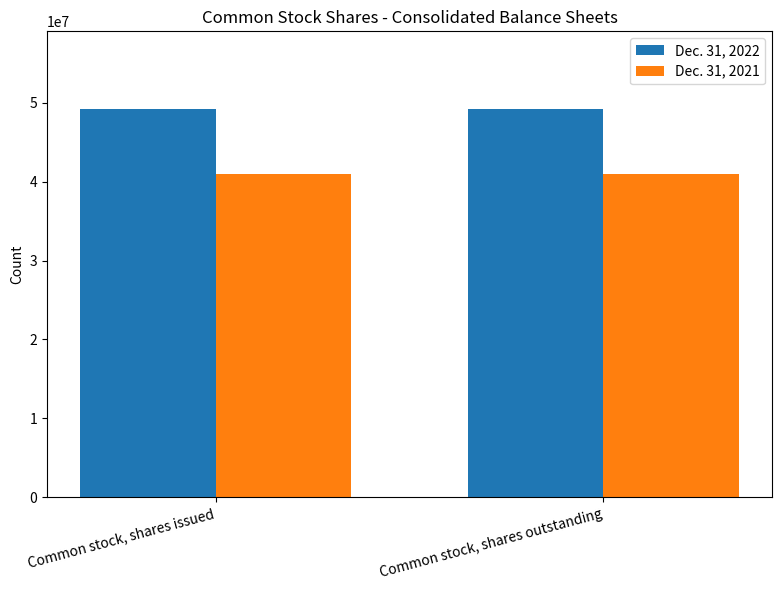

Are the bars horizontal?

No